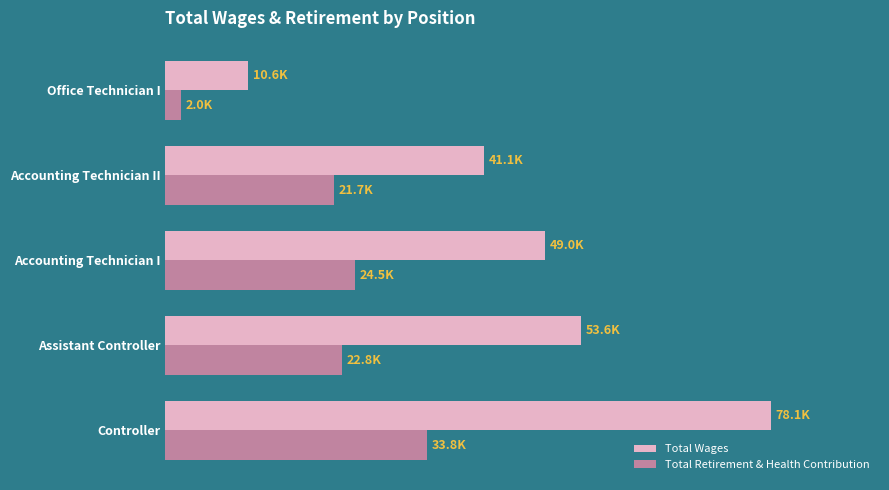

What are all the series names shown in the legend?

Total Wages, Total Retirement & Health Contribution